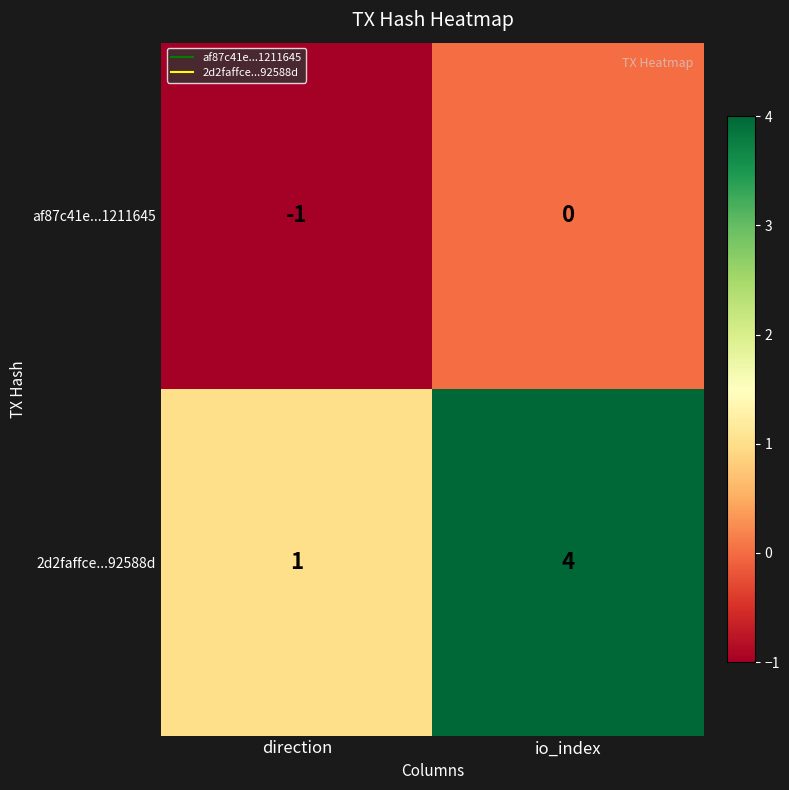

At io_index, list the series in order from smallest to largest.

af87c41e...1211645, 2d2faffce...92588d